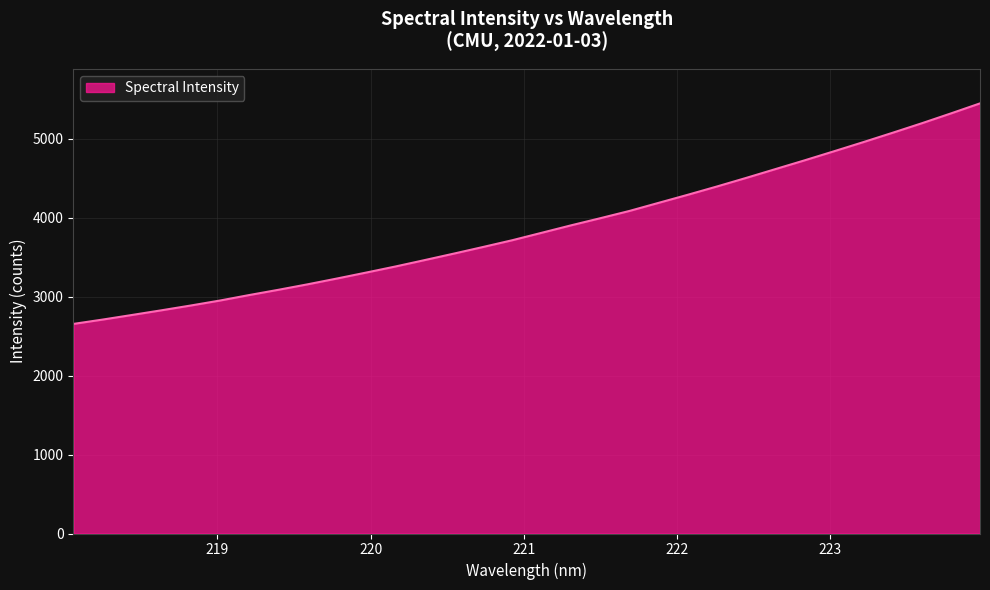

Does the chart display data point markers on the line(s)?

No